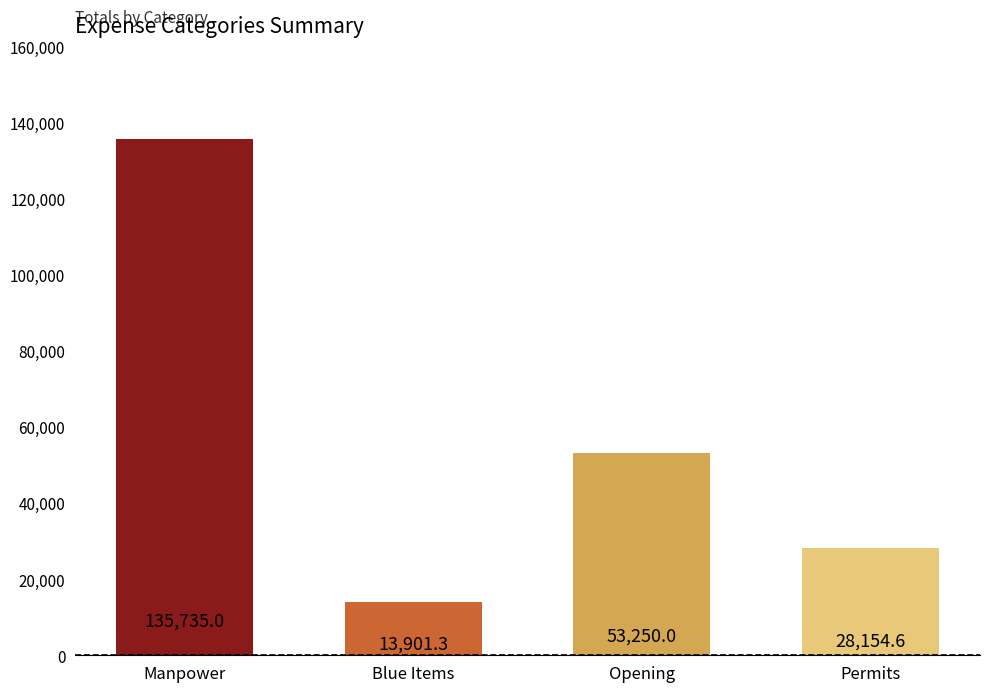

Reading left to right, what are all the values shown in this chart?

Manpower=135735.0	Blue Items=13901.3	Opening=53250.0	Permits=28154.6